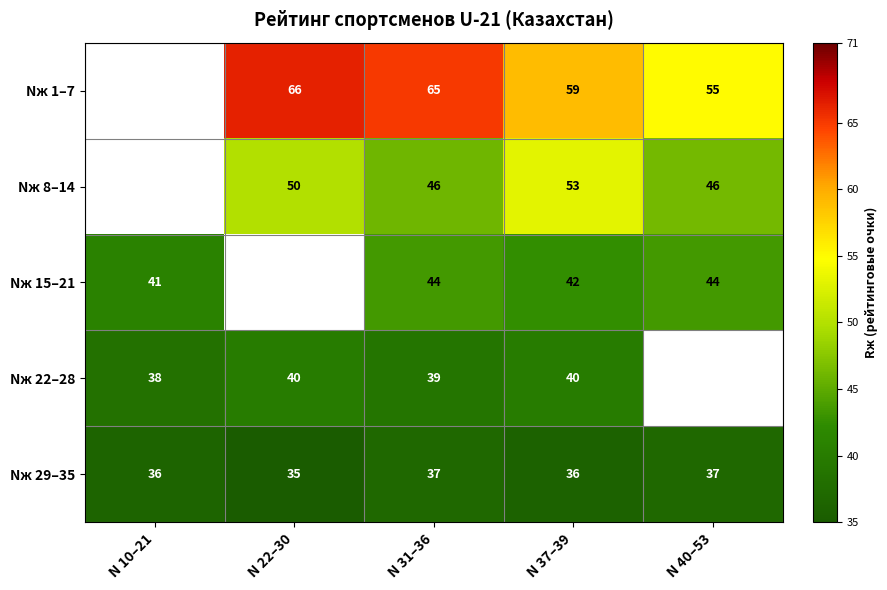

What is the greatest value displayed?

66.2